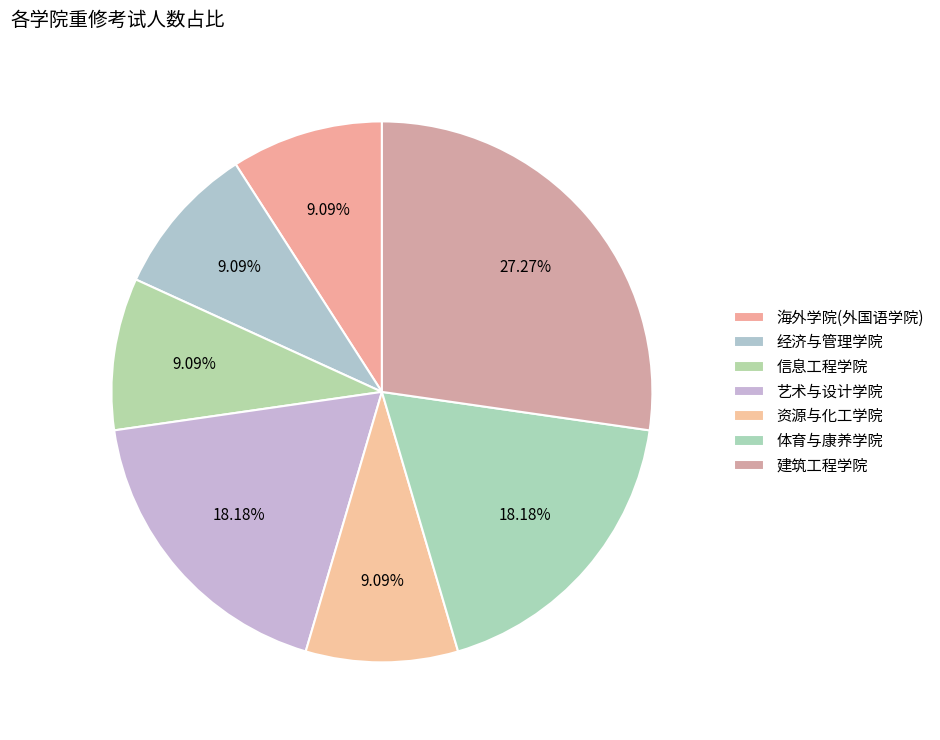

Which slice is the smallest?

海外学院(外国语学院)